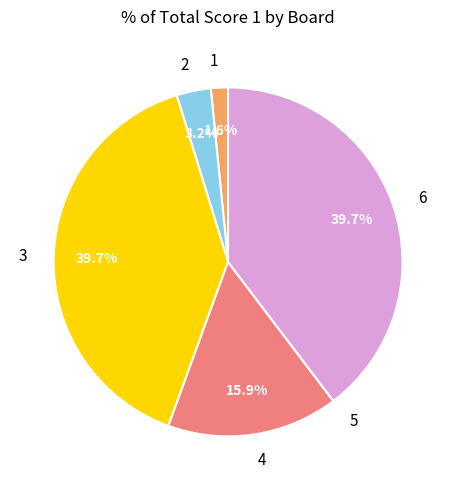

What is the ratio of the value at 4 to the value at 3?

0.4